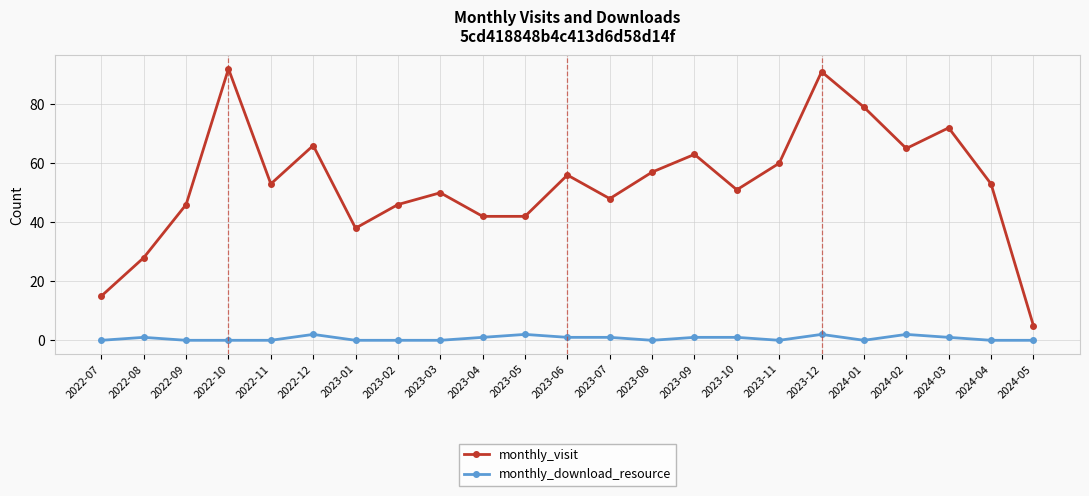

Rank the series at 2022-07 from lowest to highest value.

monthly_download_resource, monthly_visit